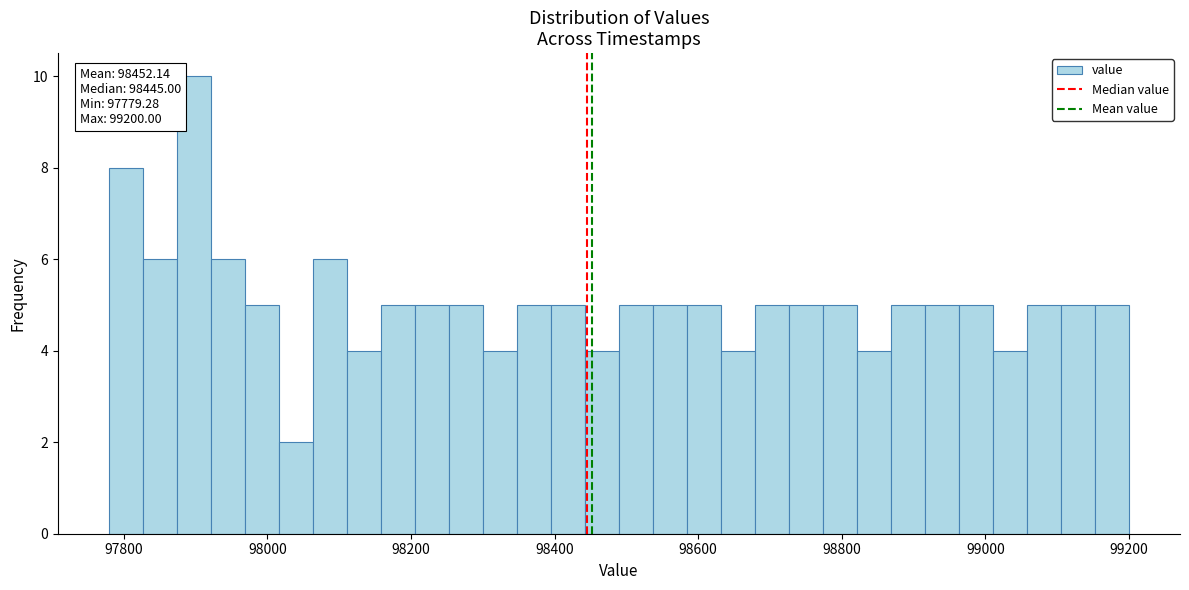

Around what value on the x-axis is the tallest bar? Give the approximate position of its centre, as read against the axis.

97900